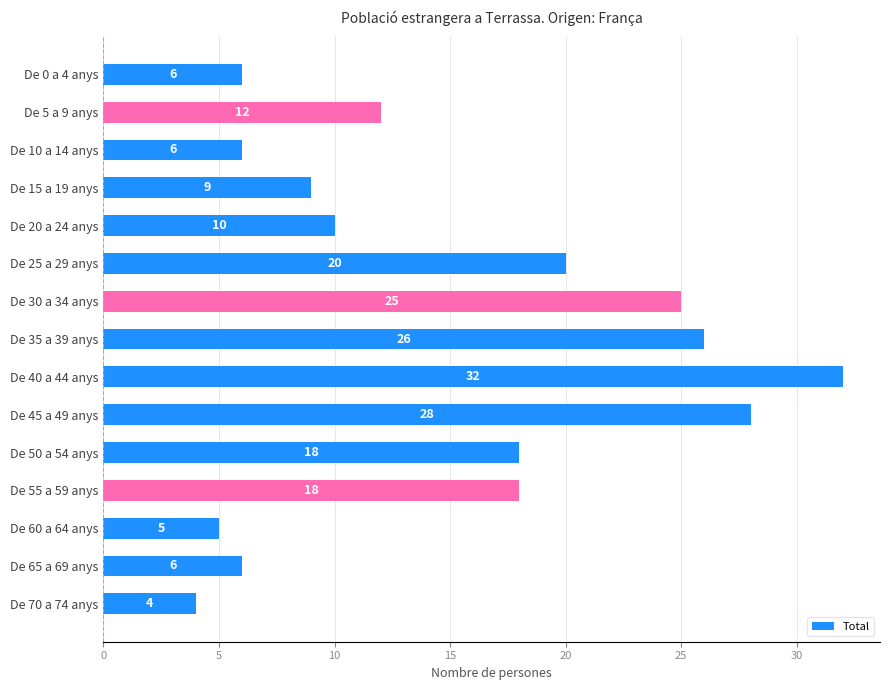

What is the label of the 8th bar from the top?

De 35 a 39 anys